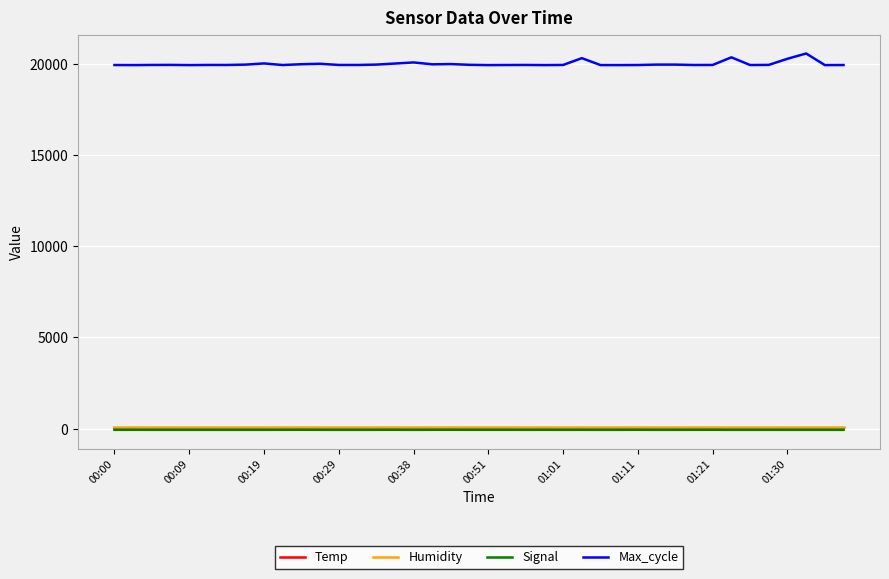

What is the maximum value shown in the chart?

20552.0